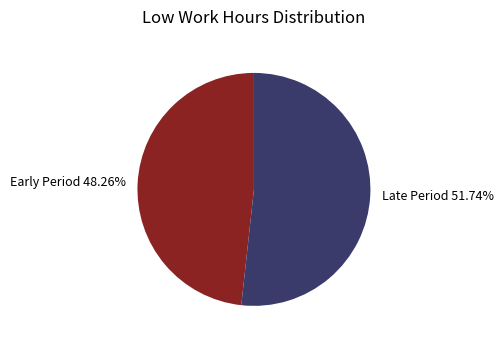

Rank the categories by value from lowest to highest.

Early Period, Late Period